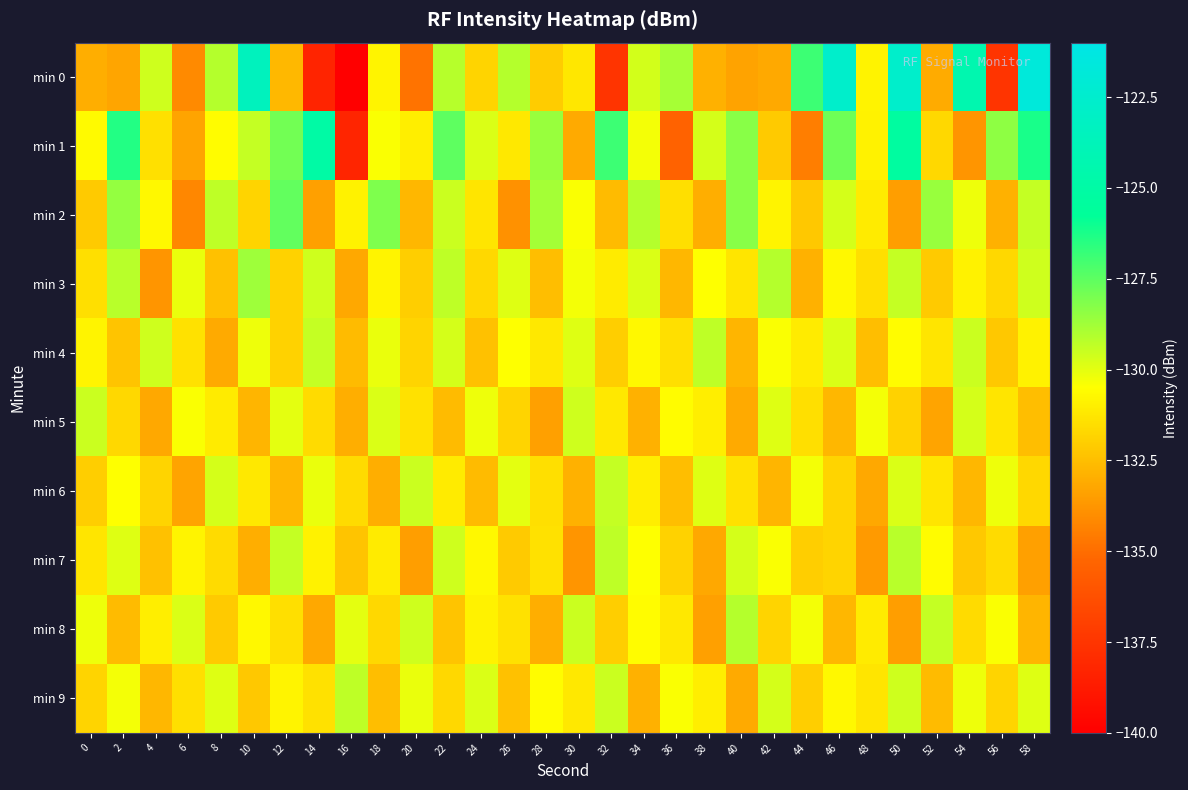

Which category has the lowest value across all series?

16